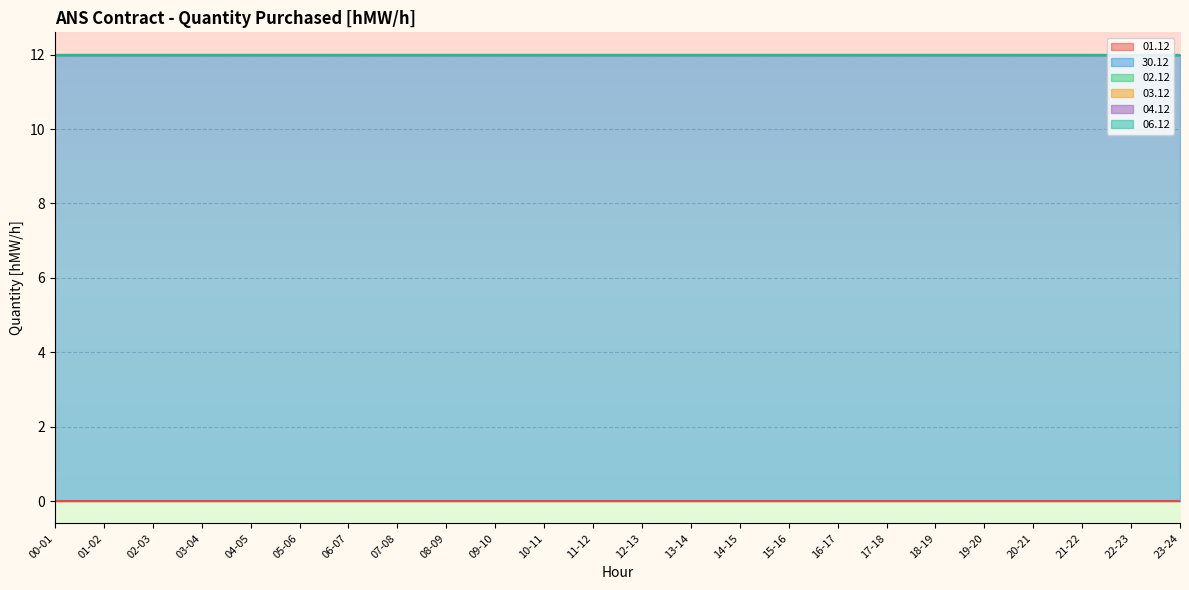

What is the value of the 30.12 point at the 15th from the left?

12